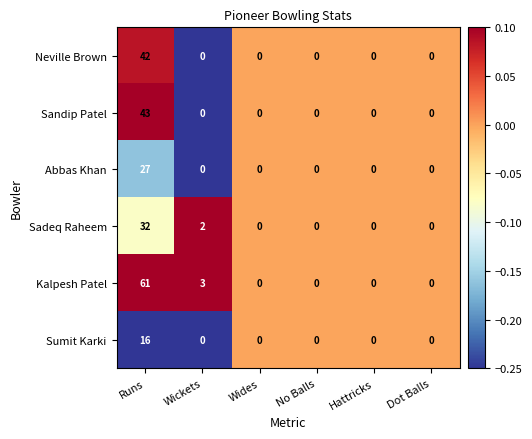

What is the difference between the maximum and minimum values in the Kalpesh Patel series?

61